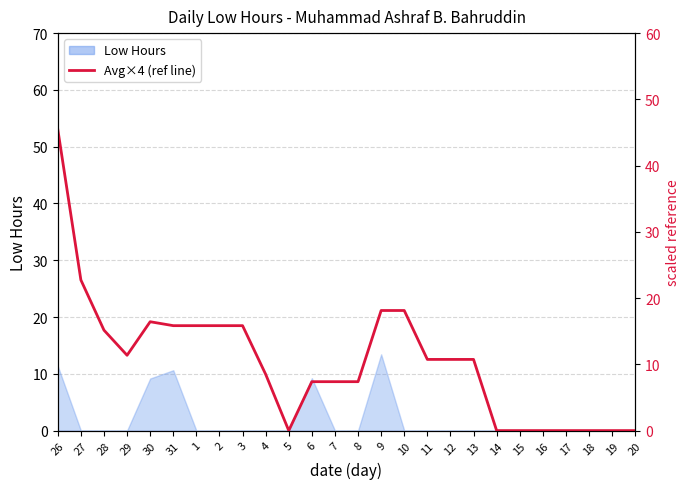

Which label corresponds to the largest value in the chart?

26